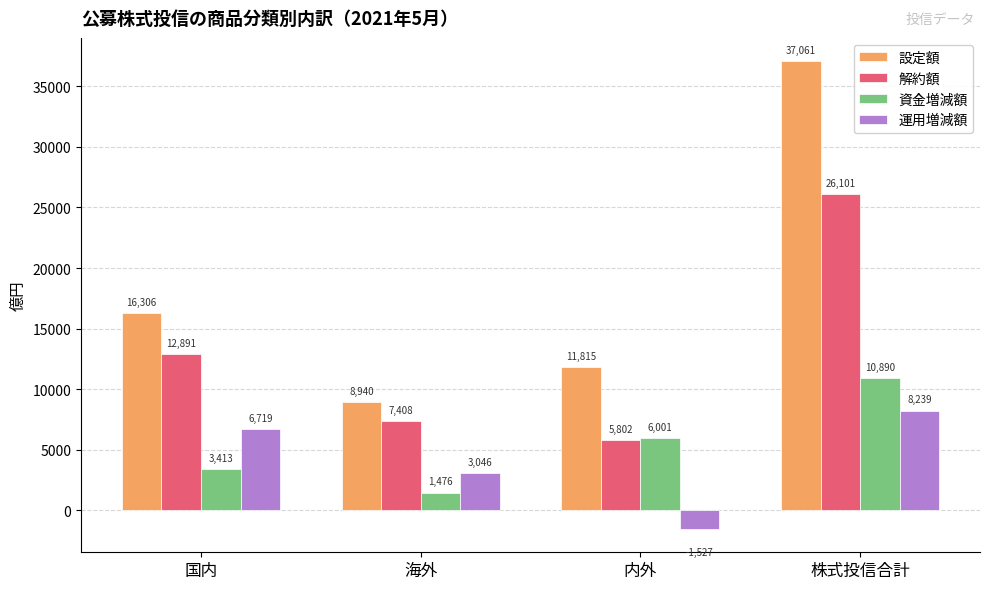

How many values in 運用増減額 are below zero?

1